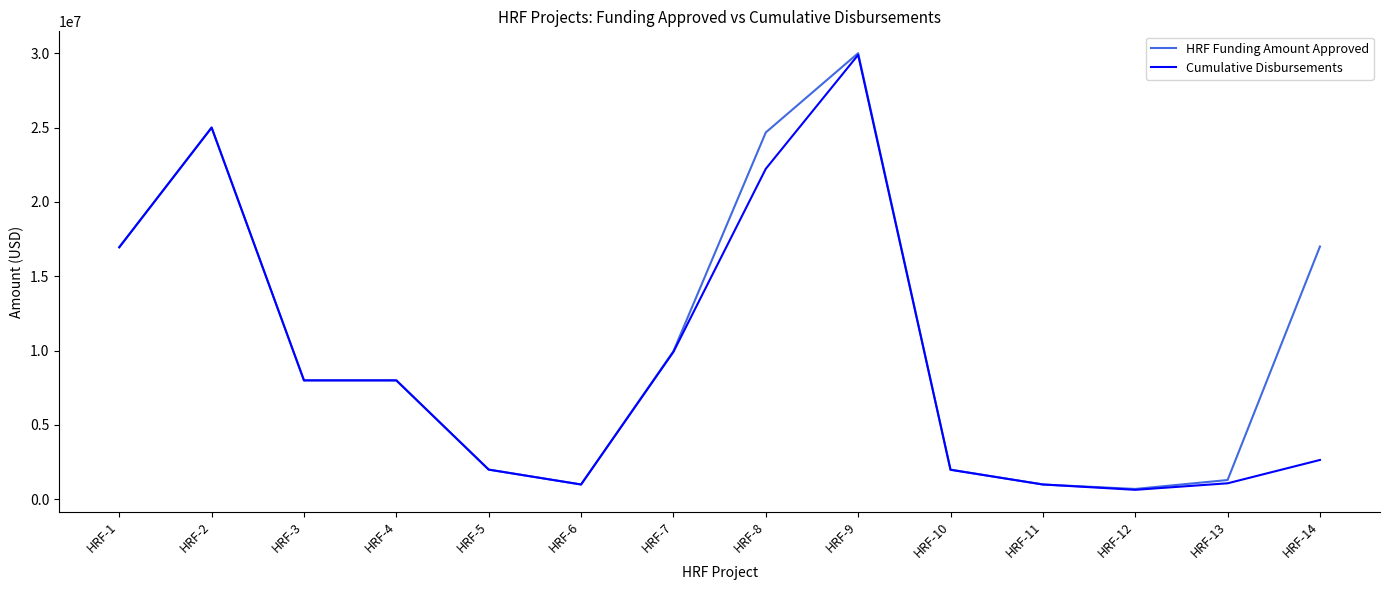

Which label corresponds to the largest value in the chart?

HRF-9